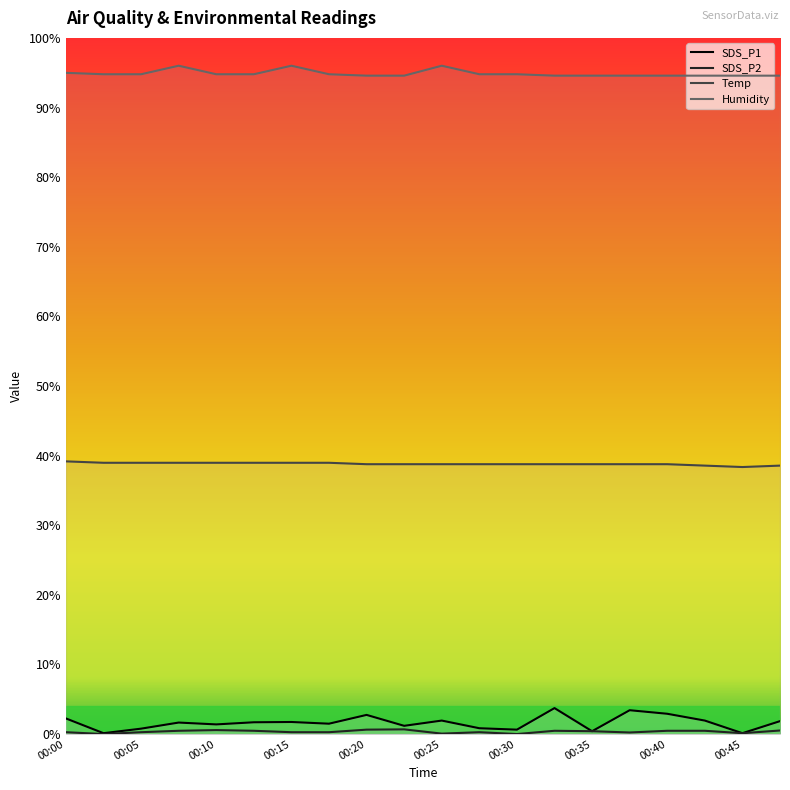

True or false: Humidity and SDS_P1 intersect in this chart.

False